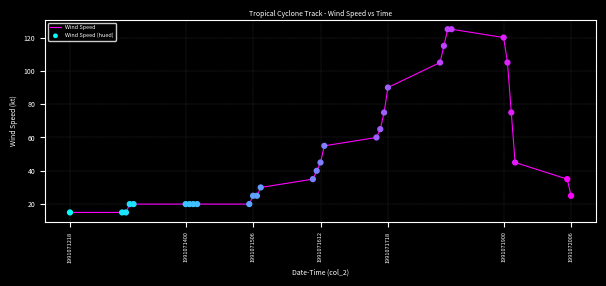

What is the minimum value shown in the chart?

15